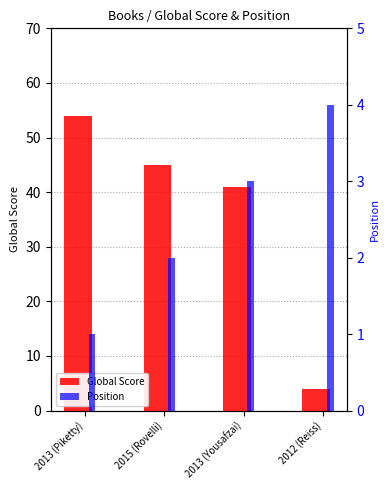

Which label corresponds to the smallest value in the chart?

2013 (Piketty)